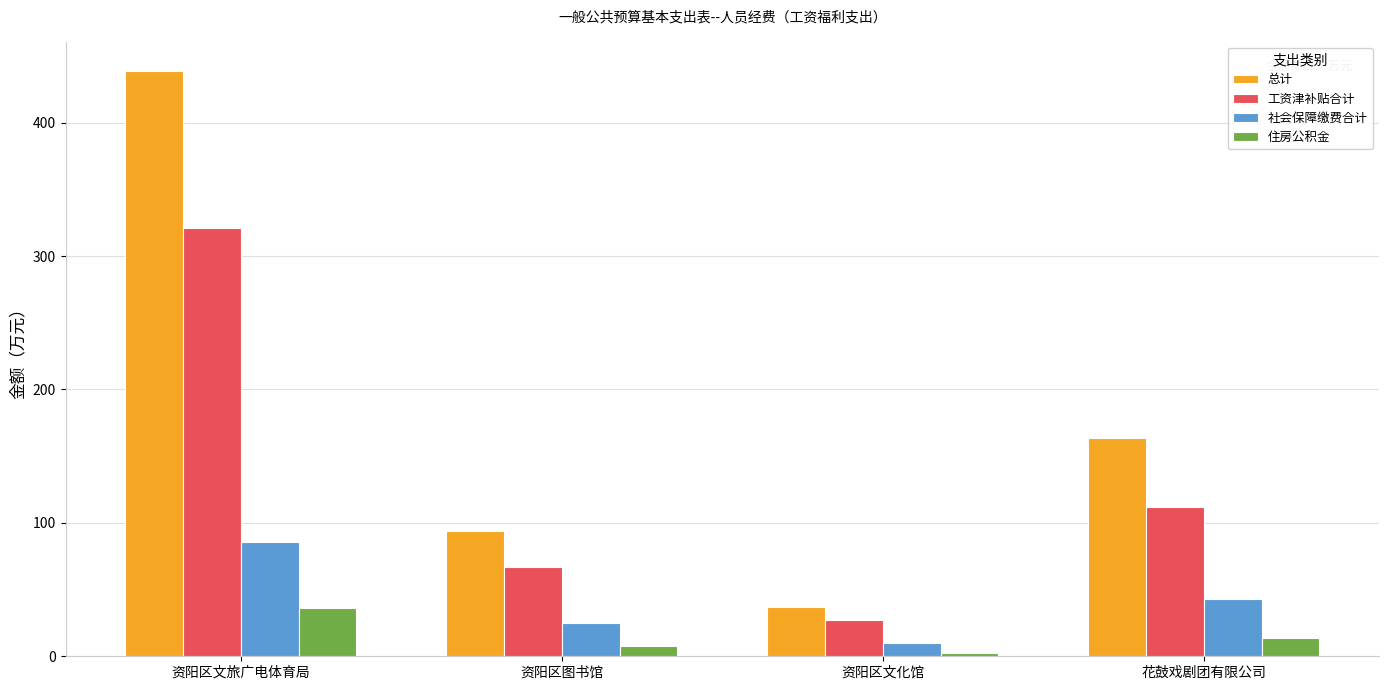

Where does the 住房公积金 series first go above 13?

资阳区文旅广电体育局